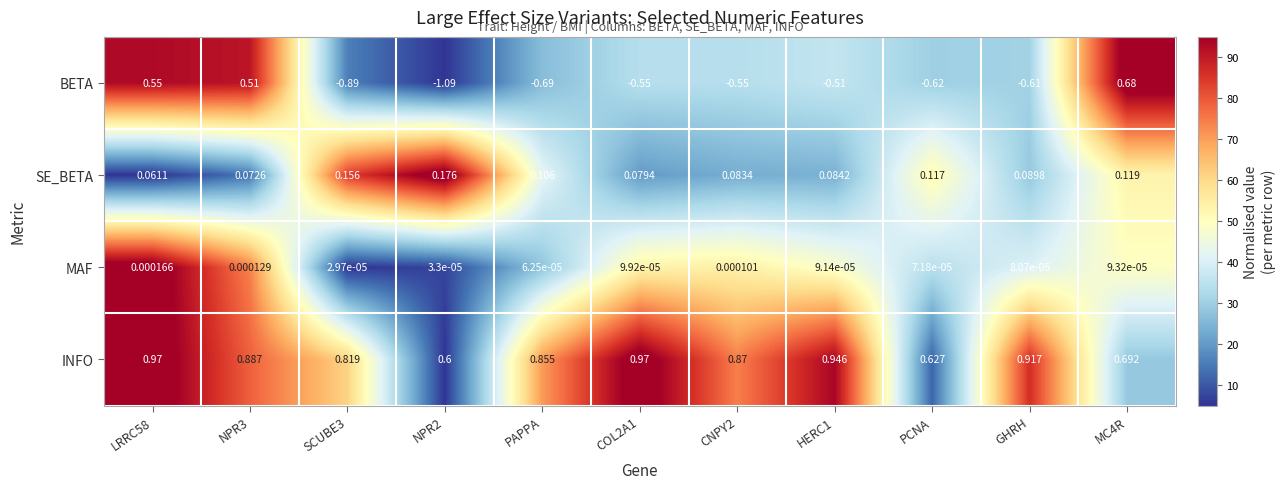

Rank the series by their maximum value, from highest to lowest.

INFO, BETA, SE_BETA, MAF